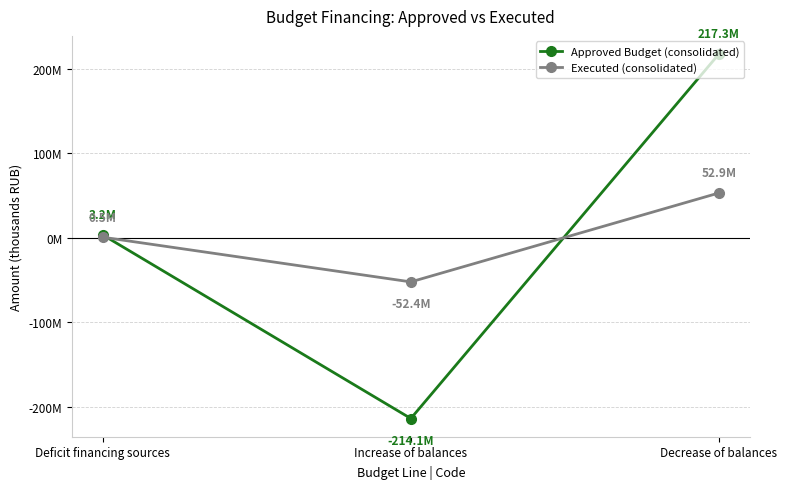

List the labels in order of Approved Budget (consolidated) value, smallest first.

Increase of balances, Deficit financing sources, Decrease of balances